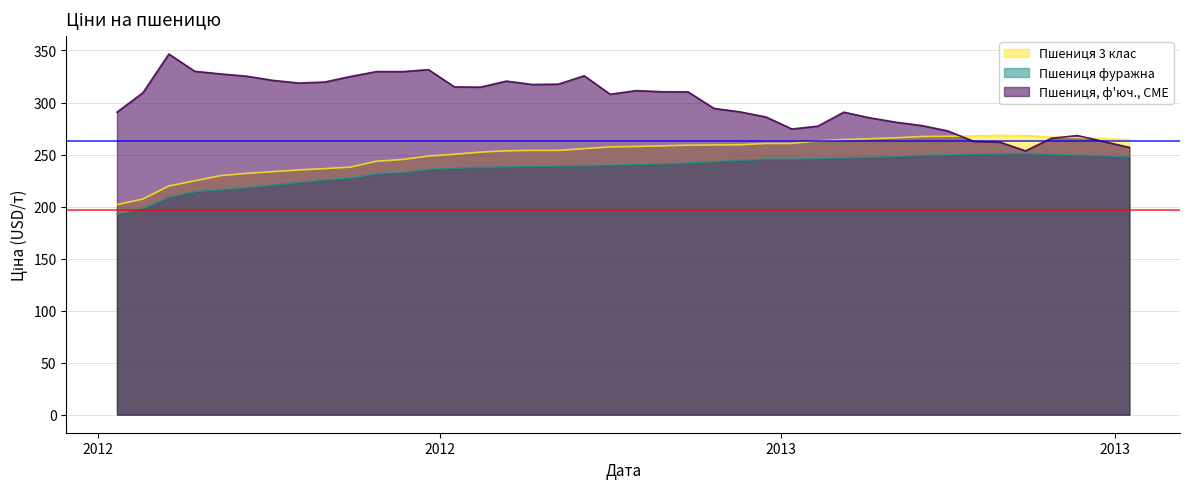

Which has a higher value, 2013-03-15 or 2012-08-10?

2013-03-15